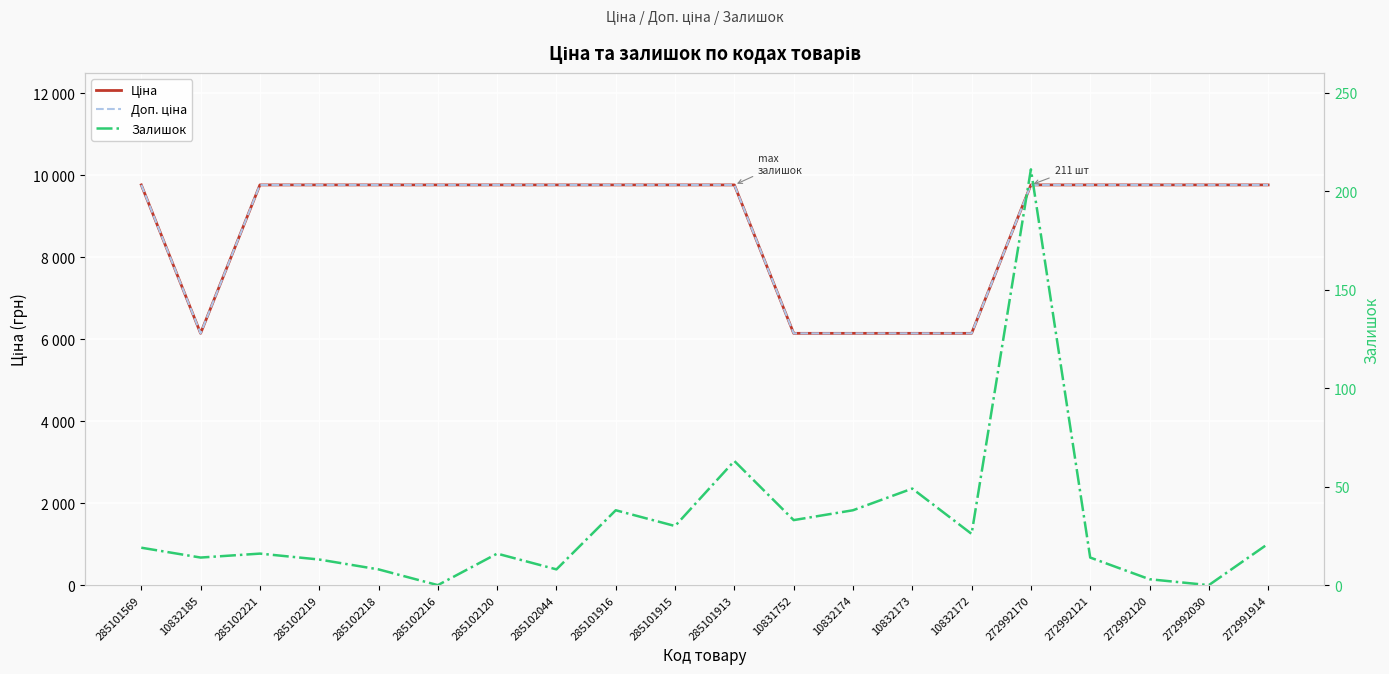

Reading left to right, list all the values displayed in this chart.

Ціна: 9764.4	6143.2	9764.4	9764.4	9764.4	9764.4	9764.4	9764.4	9764.4	9764.4	9764.4	6143.2	6143.2	6143.2	6143.2	9764.4	9764.4	9764.4	9764.4	9764.4
Доп. ціна: 9764.4	6143.2	9764.4	9764.4	9764.4	9764.4	9764.4	9764.4	9764.4	9764.4	9764.4	6143.2	6143.2	6143.2	6143.2	9764.4	9764.4	9764.4	9764.4	9764.4
Залишок: 19.0	14.0	16.0	13.0	8.0	0.0	16.0	8.0	38.0	30.0	63.0	33.0	38.0	49.0	26.0	211.0	14.0	3.0	0.0	21.0